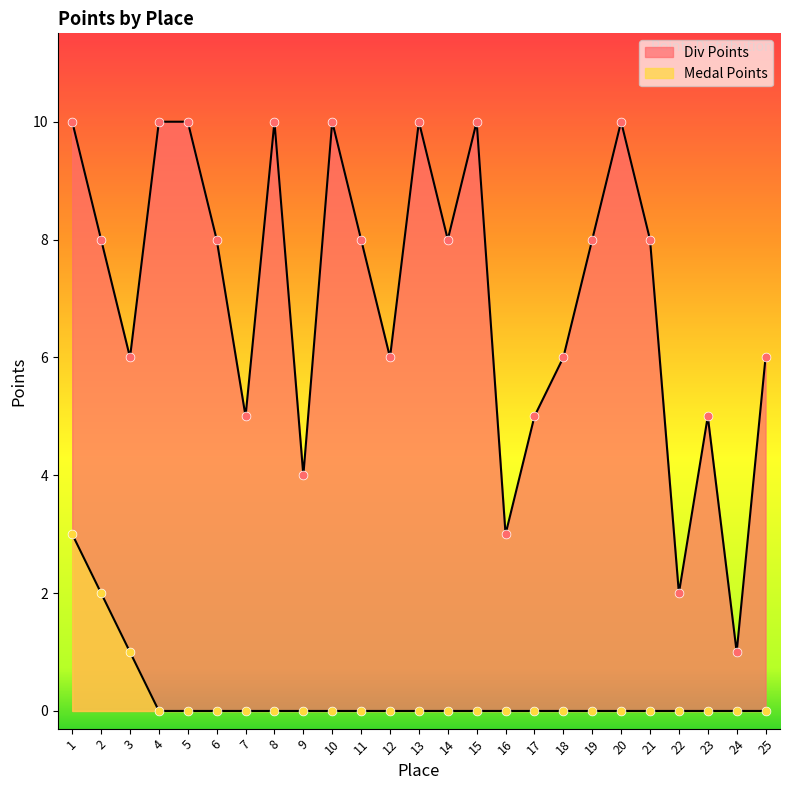

Is the value of Div Points at 1 greater than the value of Medal Points at 17?

Yes